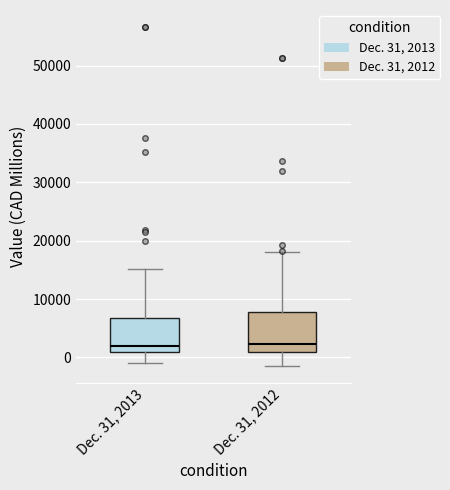

Reading left to right, read every box against the y-axis: the position of its median line, the range the box covers, and the ends of its whiskers. The values are not printed on the chart, so give them approximately, as read against the axis.

Dec. 31, 2013: median 2000, box 1000 to 7000, whiskers -1000 to 15000
Dec. 31, 2012: median 2000, box 1000 to 8000, whiskers -1000 to 18000